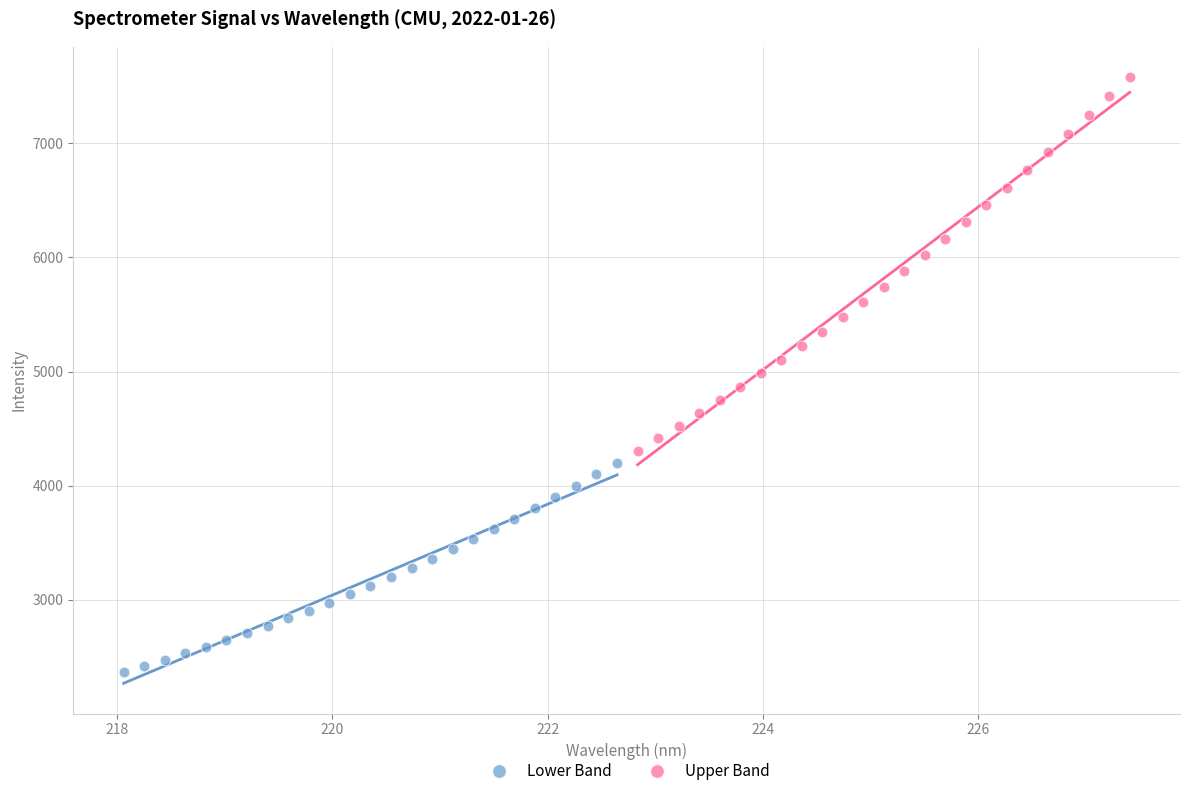

Which series has the widest spread of Y values?

Upper Band